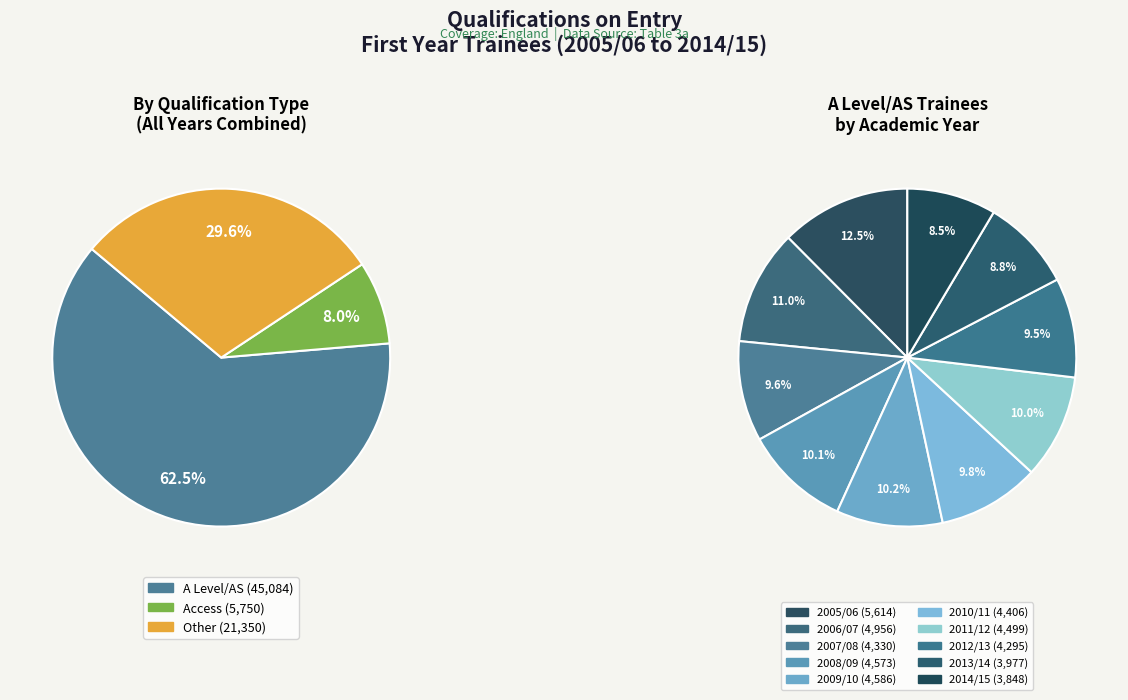

Combined, what portion of the pie is 2014/15 and 2006/07?

19.5%